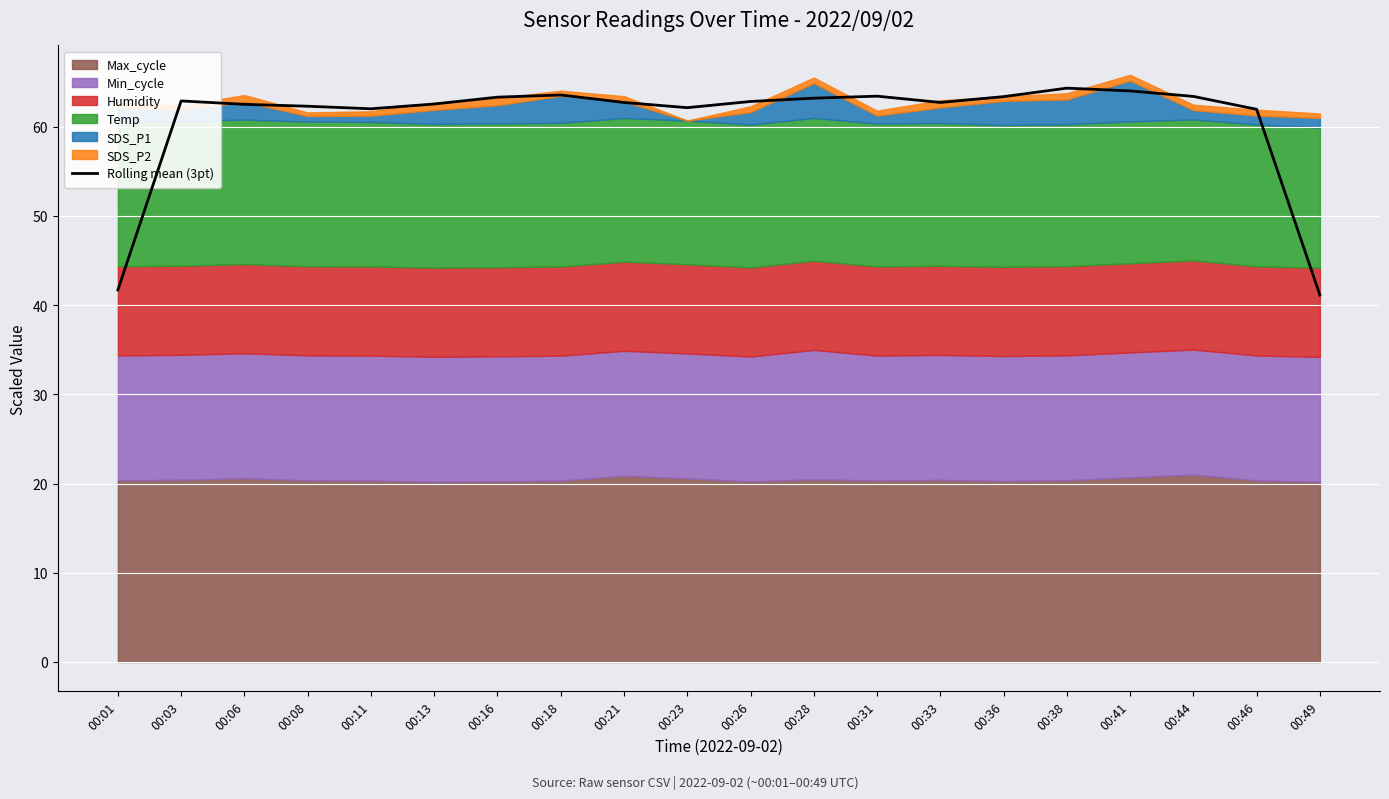

What is the sum of all values?

1215.7